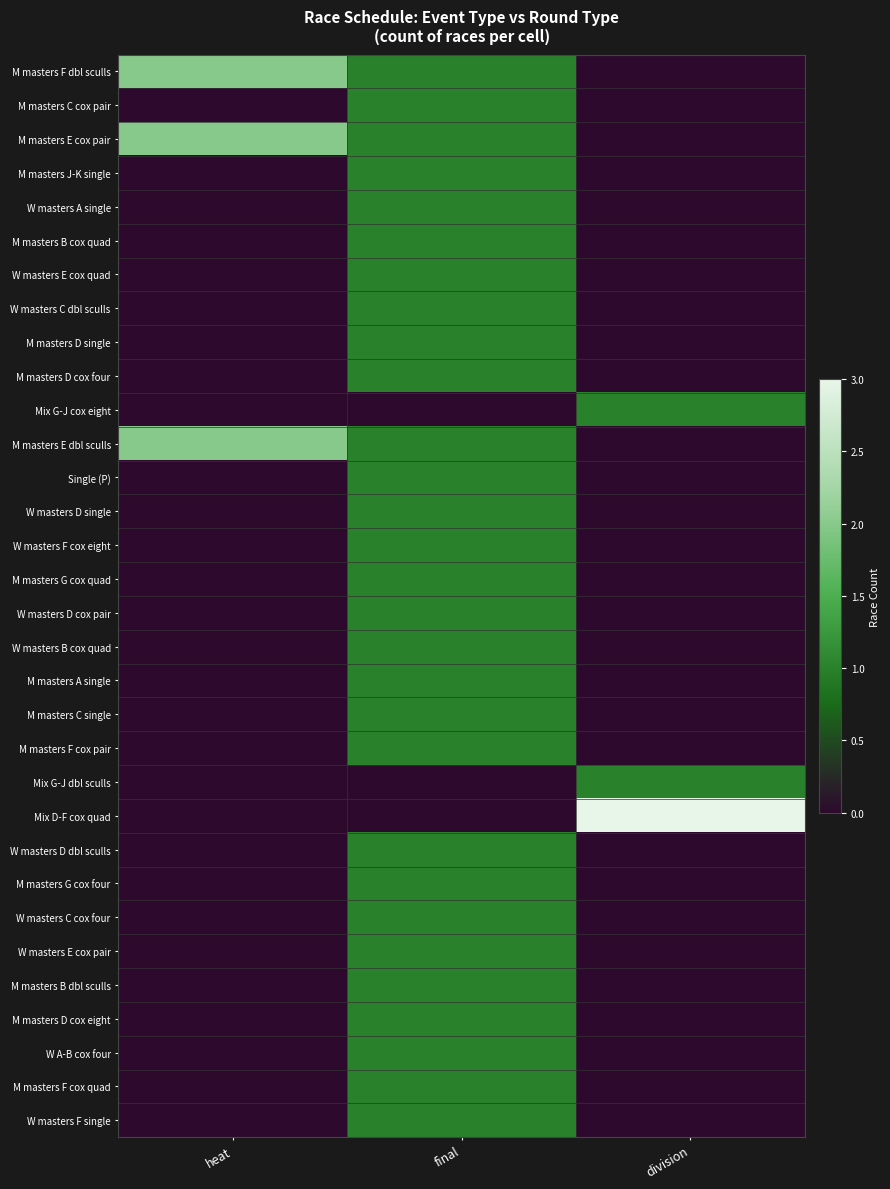

At which category is the sum across all series the highest?

final